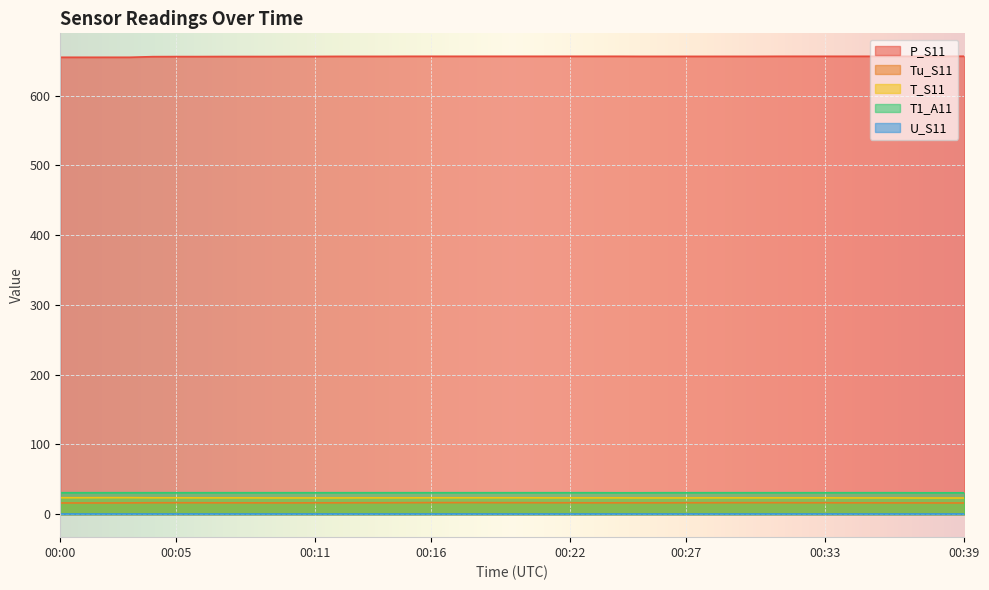

How many distinct data groups are displayed?

5